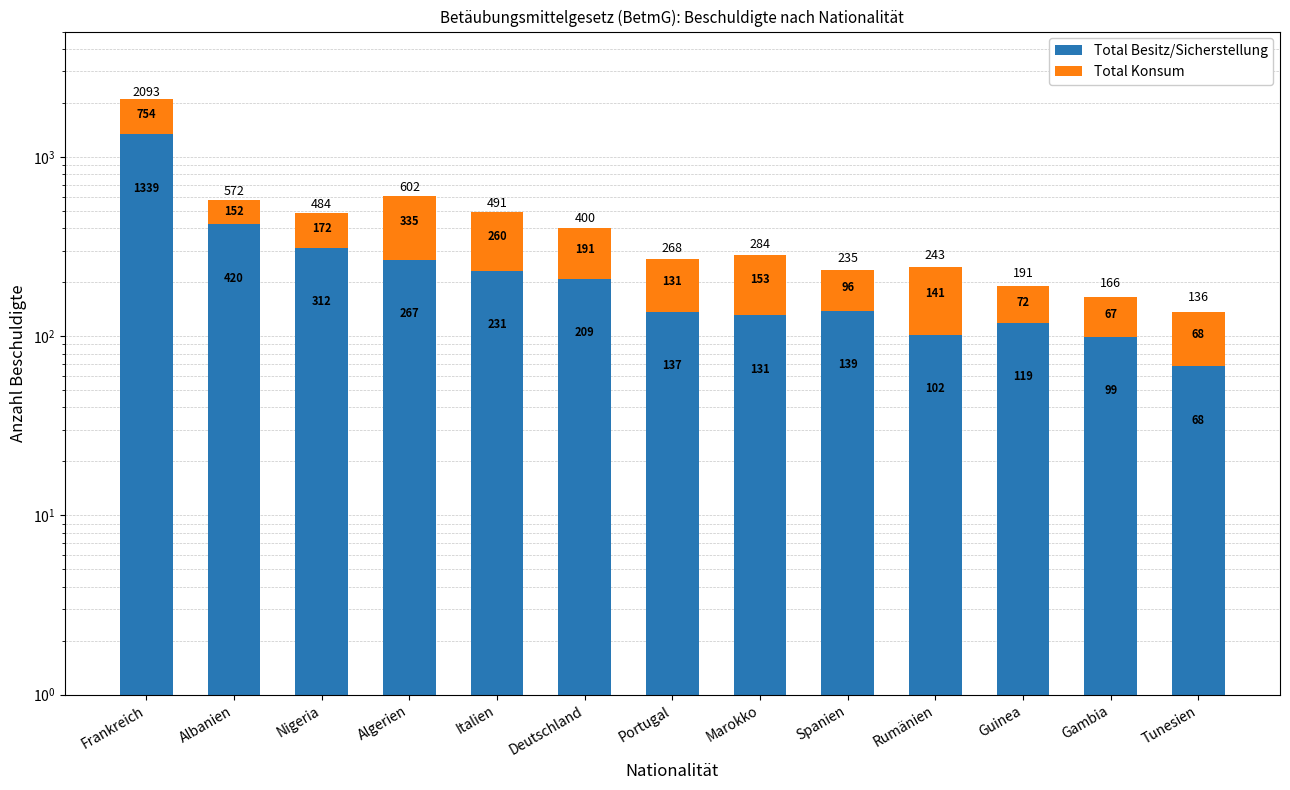

At how many categories does at least one series exceed 673?

1